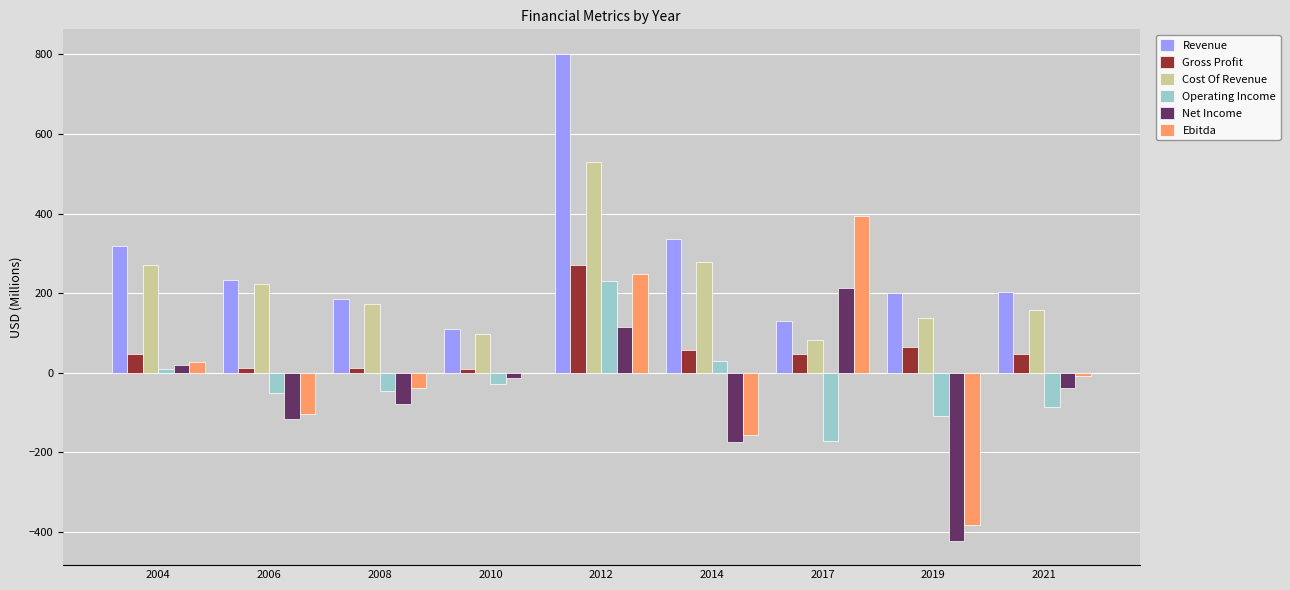

Is the value of Ebitda at 2014 greater than the value of Operating Income at 2010?

No